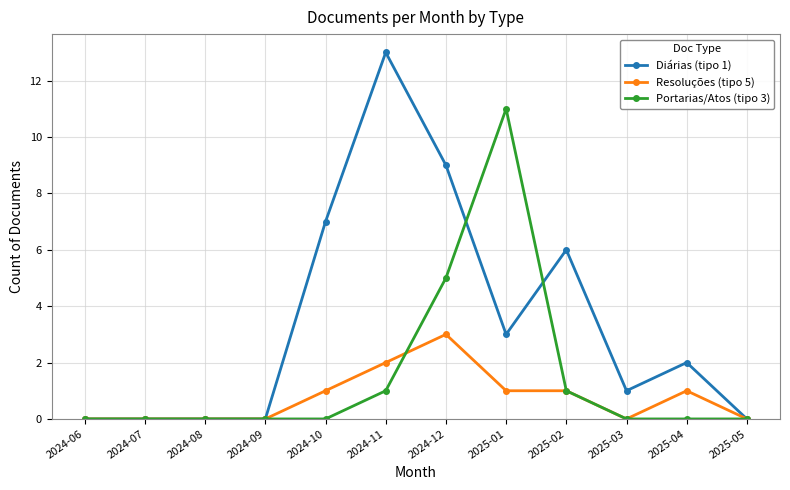

List the series in order of their peak value, highest first.

Diárias (tipo 1), Portarias/Atos (tipo 3), Resoluções (tipo 5)